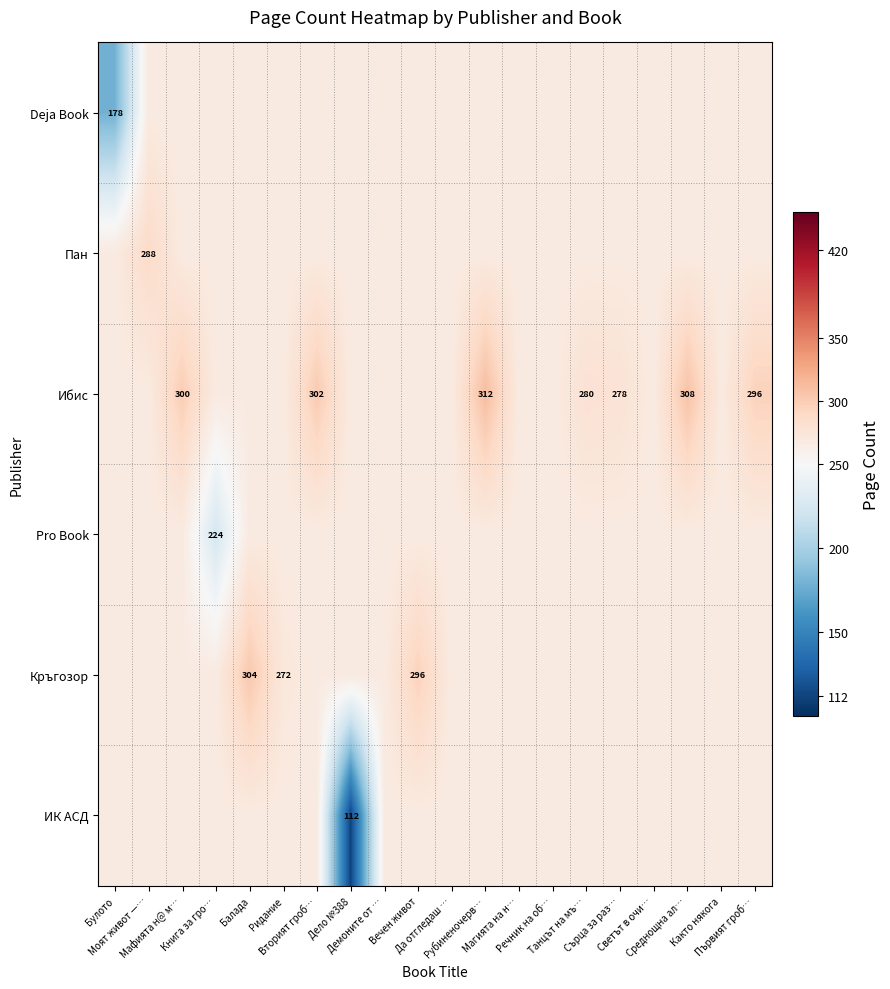

Between Магията на н… and Сърца за раз…, which is larger?

Магията на н…